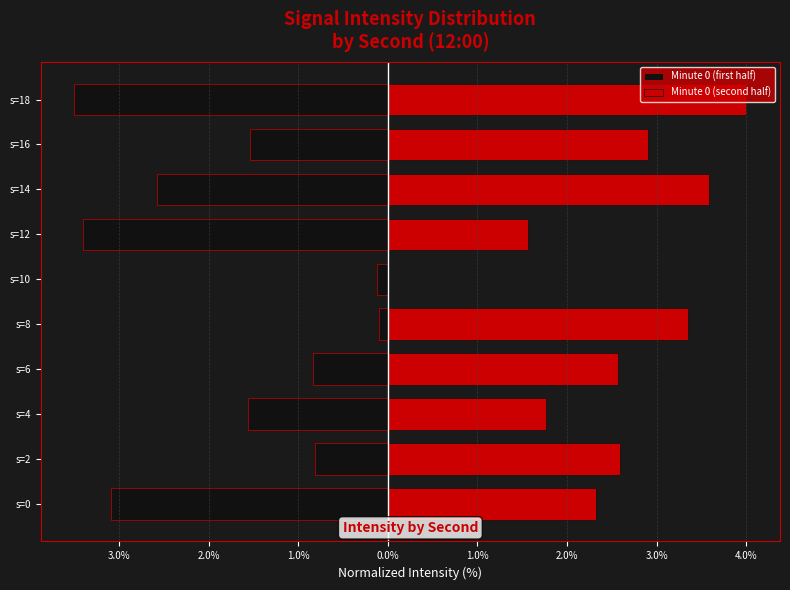

Which series has the widest spread of values?

Minute 0 (second half)